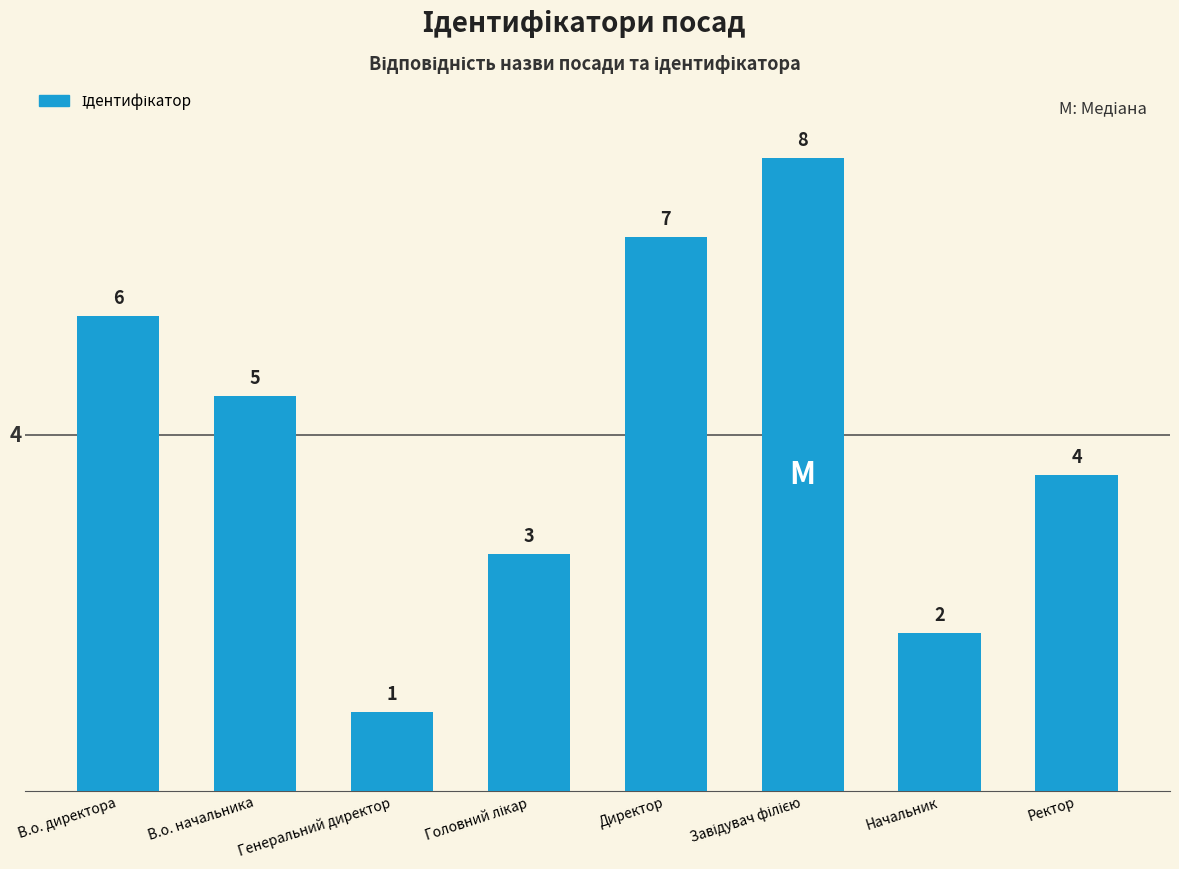

Count the values in the range 3 to 7.

5